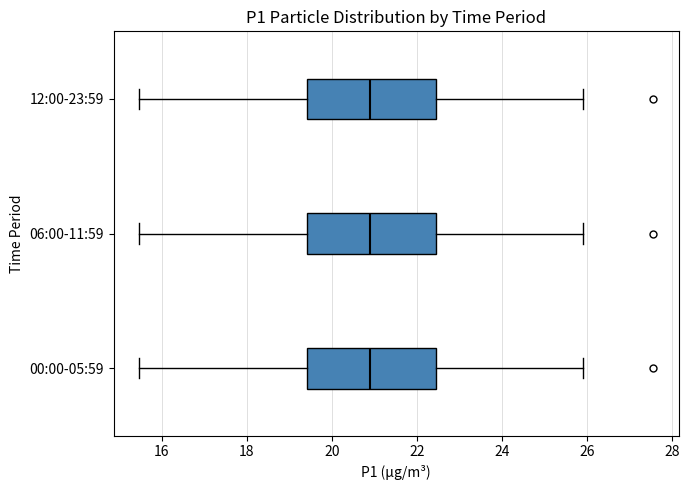

Reading bottom to top, transcribe this box plot: for each box, give where its median line is, the range the box spans, and where its two whiskers end, as read against the x-axis. The values are not printed on the chart, so give them approximately, as read against the axis.

00:00-05:59: median 20.8, box 19.4 to 22.4, whiskers 15.4 to 26.0
06:00-11:59: median 20.8, box 19.4 to 22.4, whiskers 15.4 to 26.0
12:00-23:59: median 20.8, box 19.4 to 22.4, whiskers 15.4 to 26.0